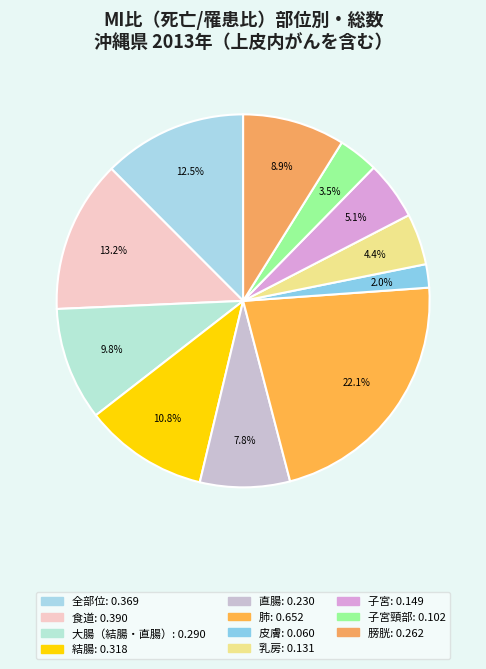

How many slices are in this pie chart?

11